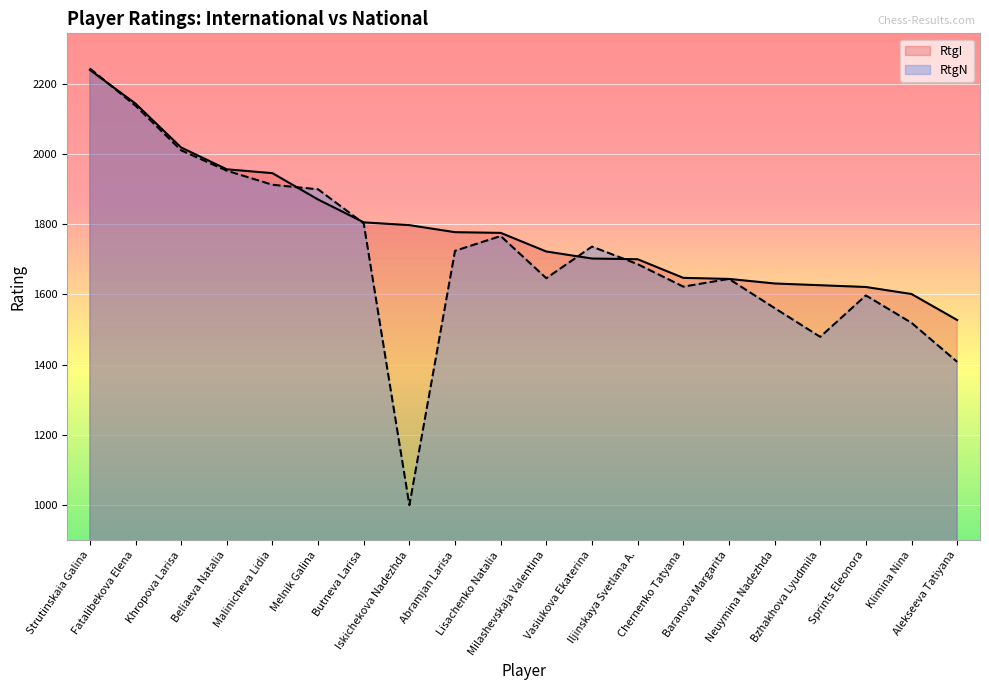

At which category does the chart reach its minimum across all series?

Iskichekova Nadezhda